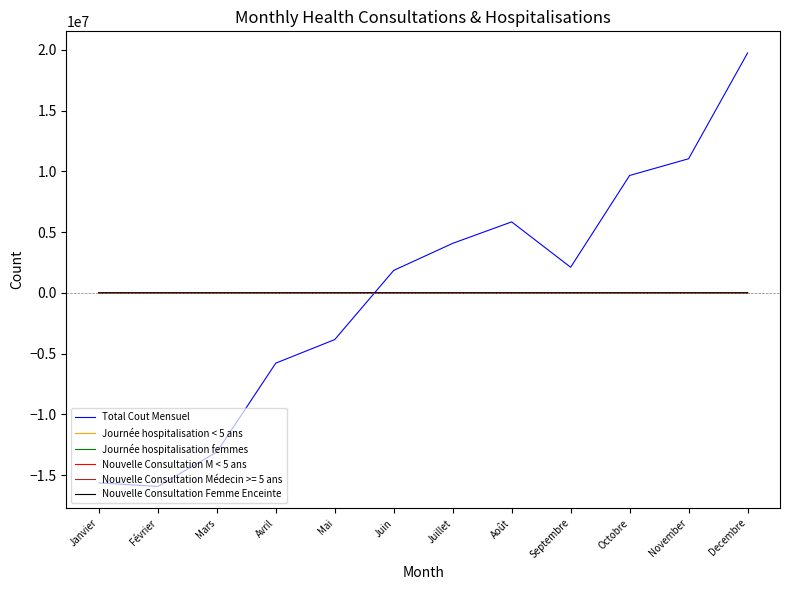

True or false: Total Cout Mensuel and Nouvelle Consultation Femme Enceinte cross at least once.

True